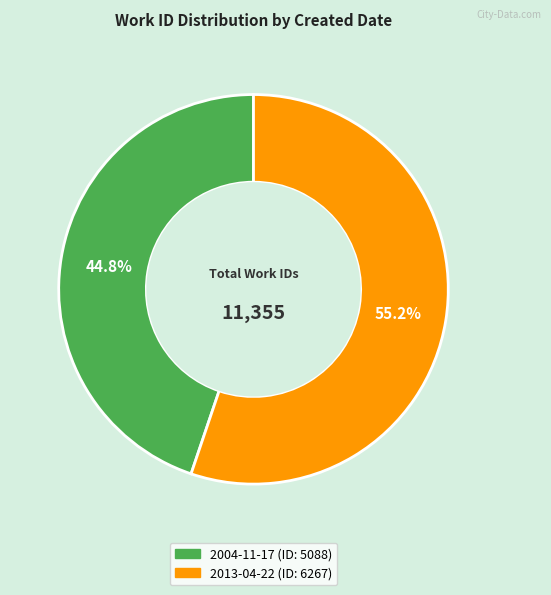

Approximately how many times larger is the value at 2004-11-17 compared to 2013-04-22?

0.8